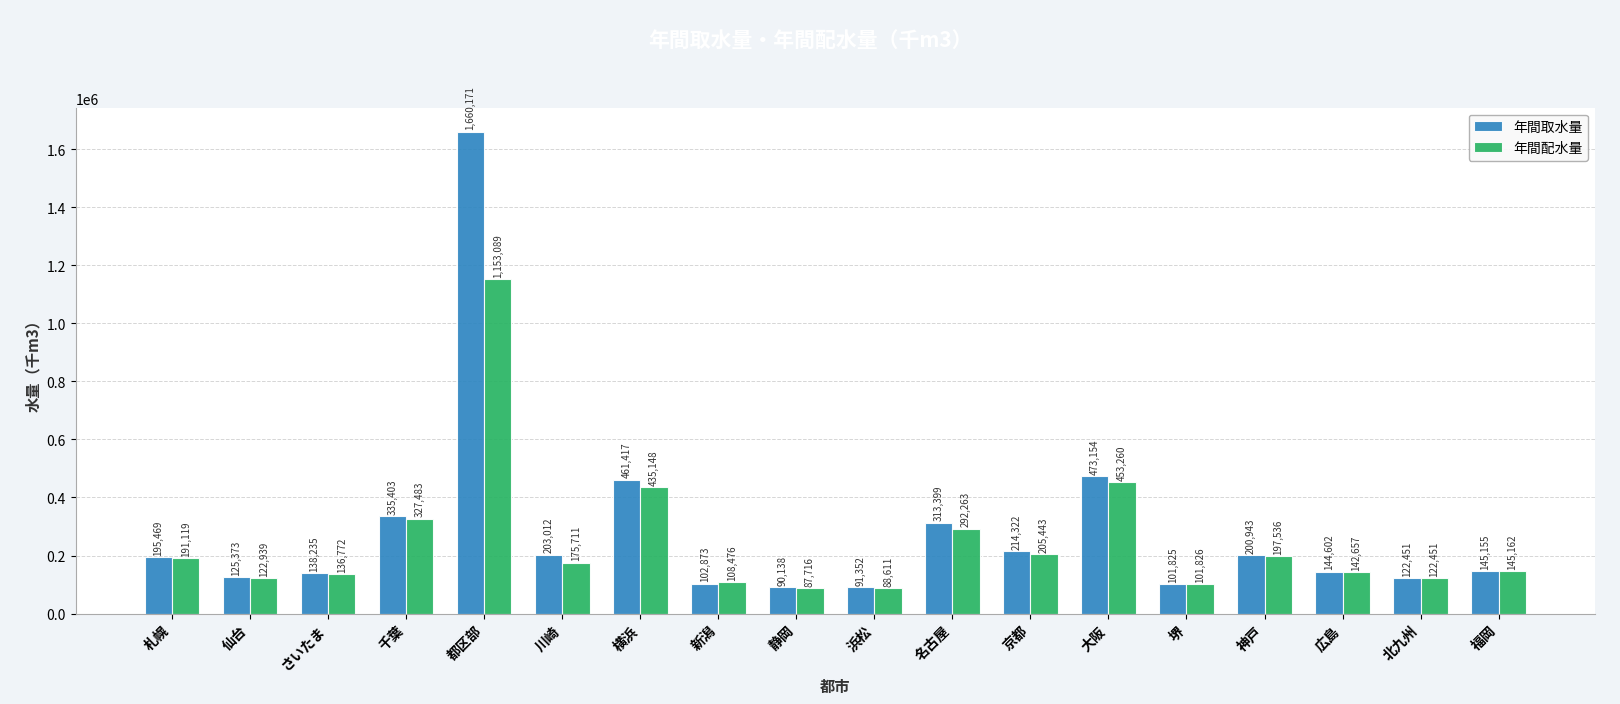

Reading right to left, transcribe all the data shown in this chart.

年間取水量: 福岡=145155	北九州=122451	広島=144602	神戸=200943	堺=101825	大阪=473154	京都=214322	名古屋=313399	浜松=91352	静岡=90138	新潟=102873	横浜=461417	川崎=203012	都区部=1660171	千葉=335403	さいたま=138235	仙台=125373	札幌=195469
年間配水量: 福岡=145162	北九州=122451	広島=142657	神戸=197536	堺=101826	大阪=453260	京都=205443	名古屋=292263	浜松=88611	静岡=87716	新潟=108476	横浜=435148	川崎=175711	都区部=1153089	千葉=327483	さいたま=136772	仙台=122939	札幌=191119